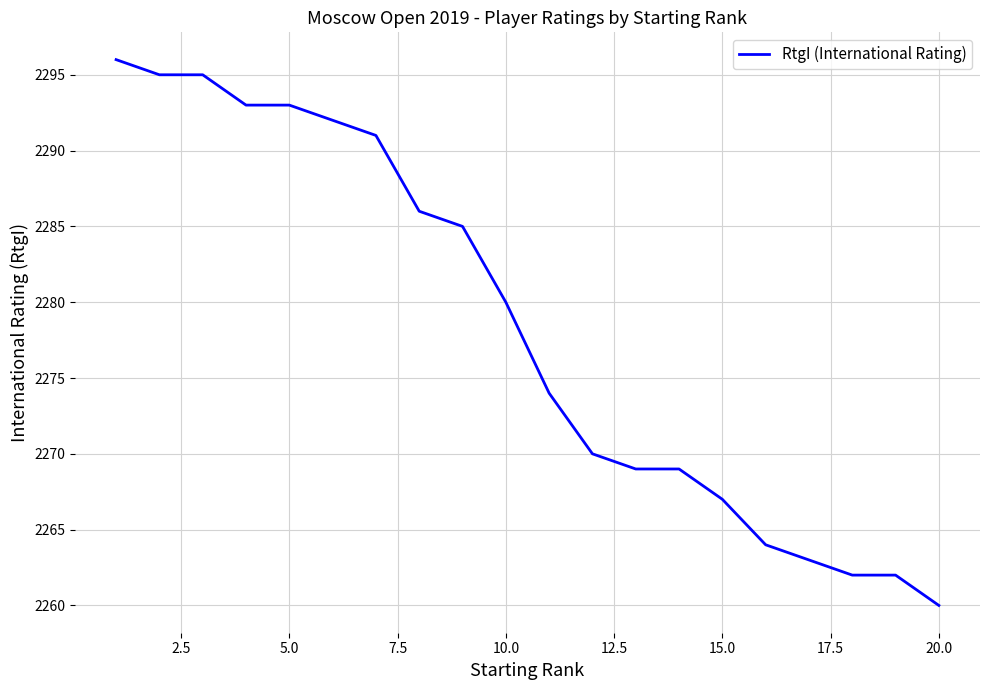

What is the greatest value displayed?

2296